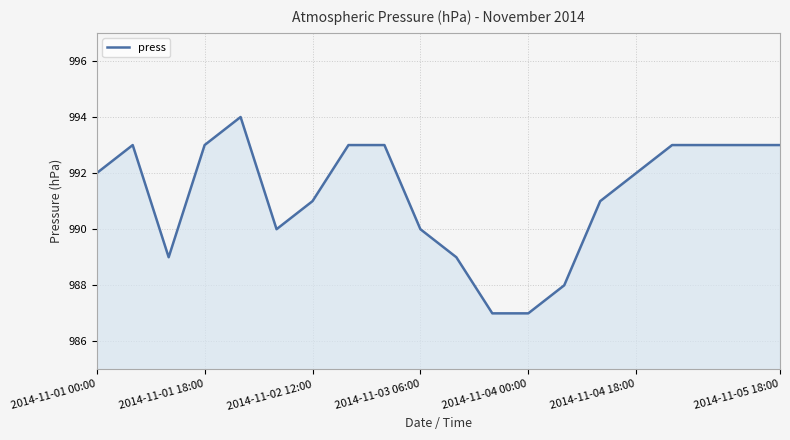

What is the greatest value displayed?

994